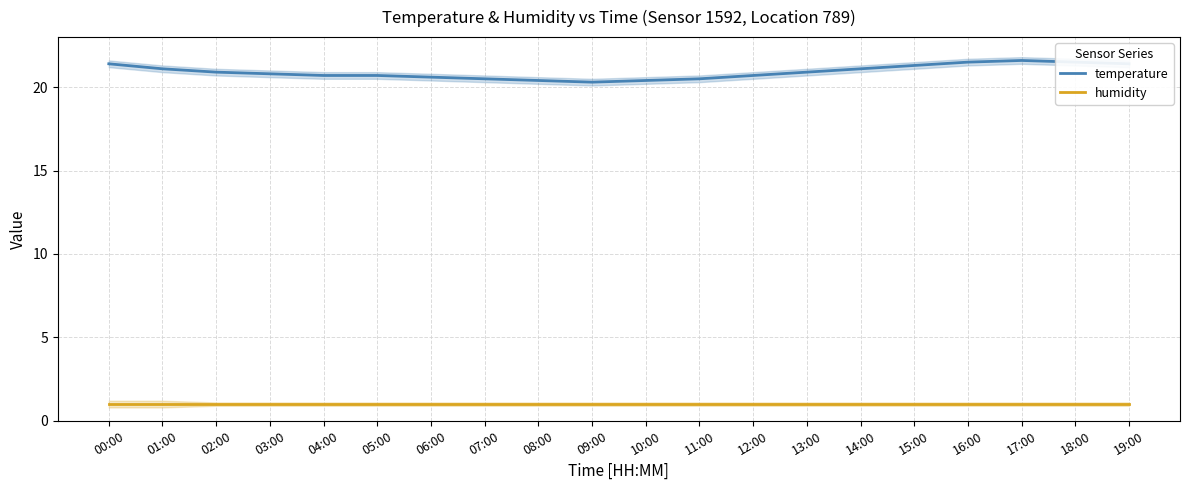

How many lines are shown in the chart?

2